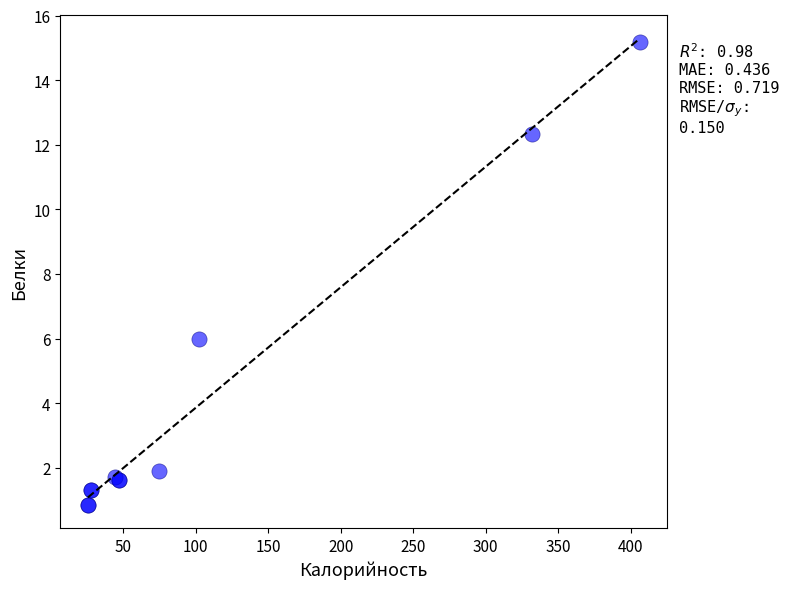

What Y value in the scatter plot is closest to 8?

6.0